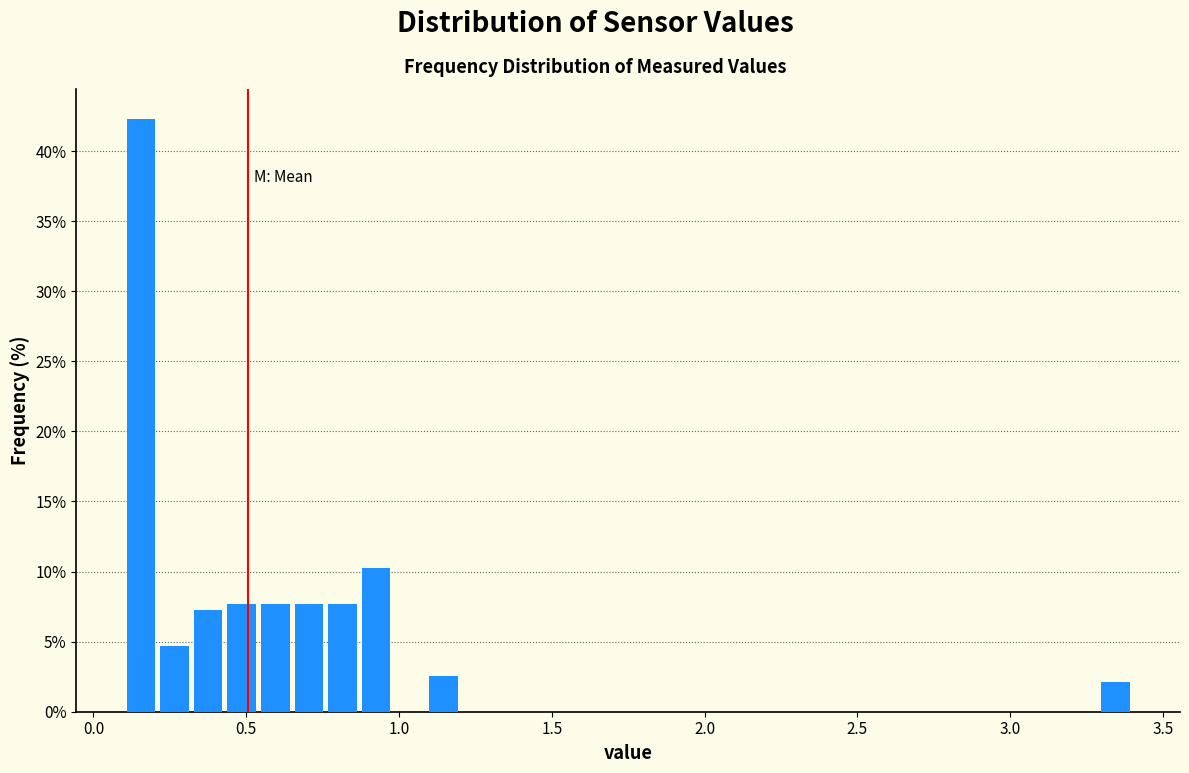

Read against the x-axis, roughly where is the centre of the tallest bar?

0.15